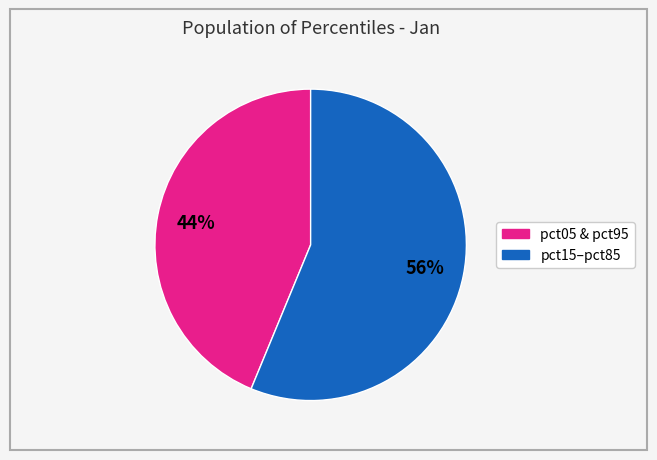

To the nearest percent, what is the difference between the largest and smallest slice percentages?

12%